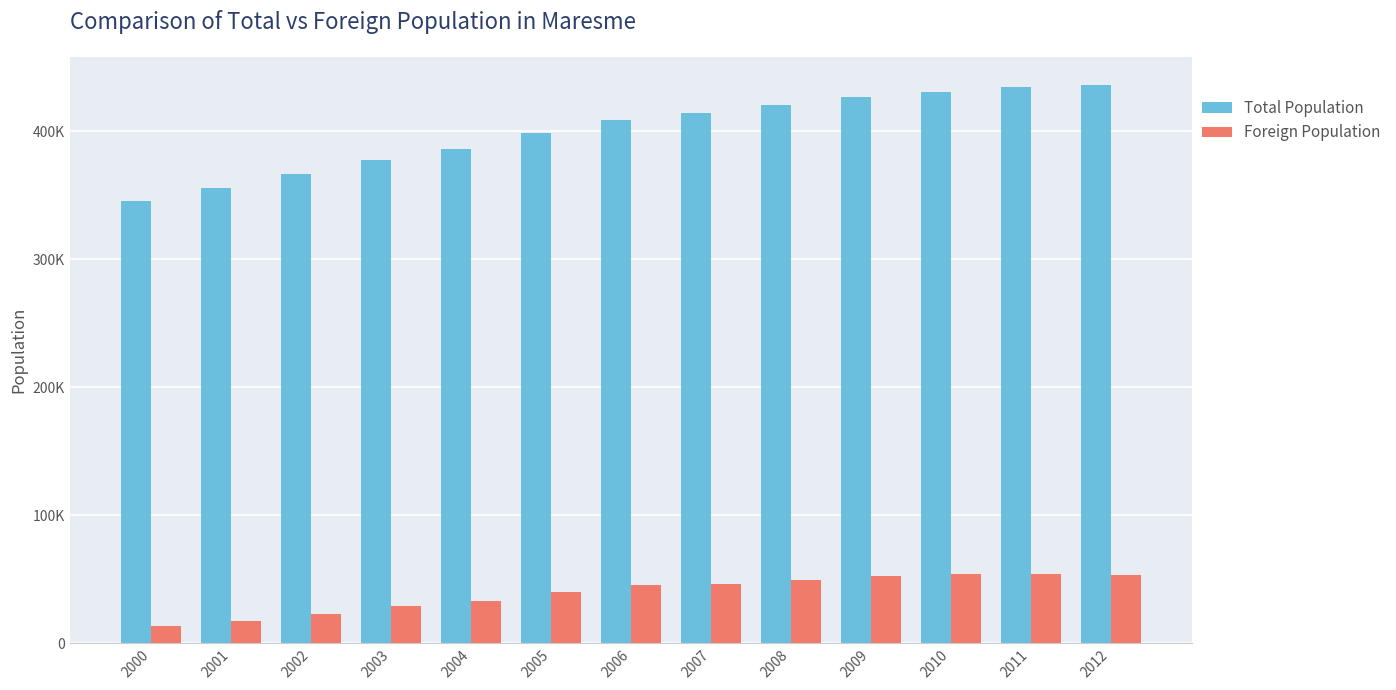

Rank the series by their maximum value, from highest to lowest.

Total Population, Foreign Population